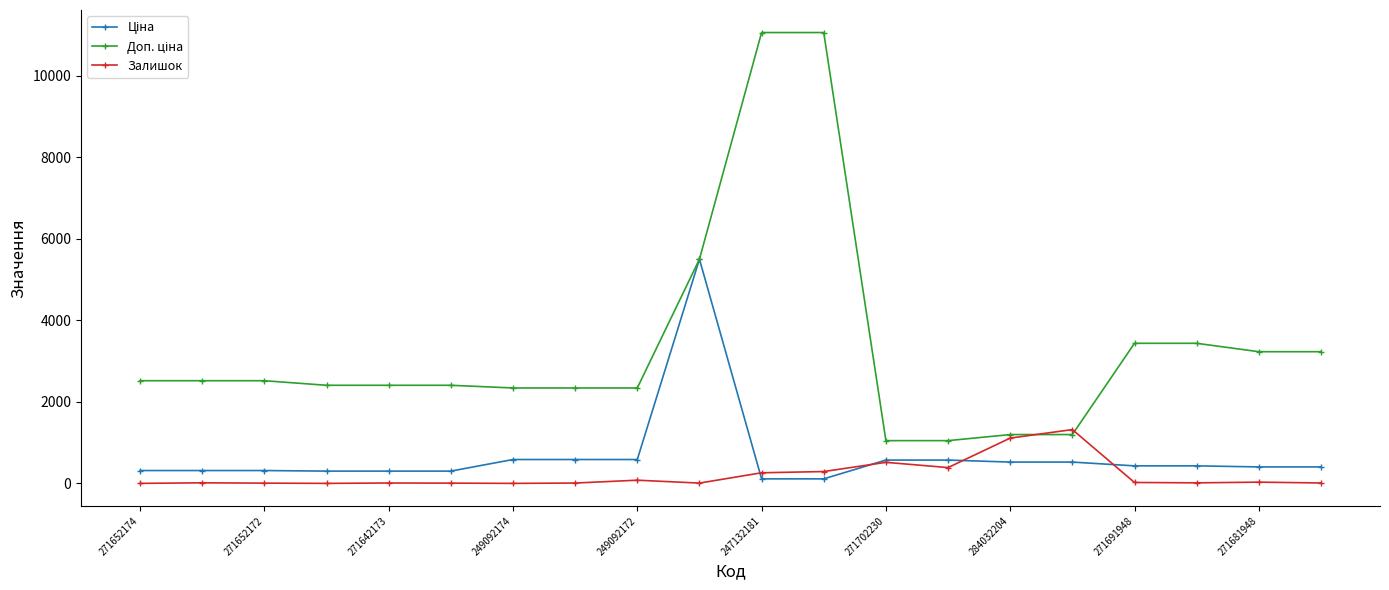

What is the maximum value shown in the chart?

11055.0